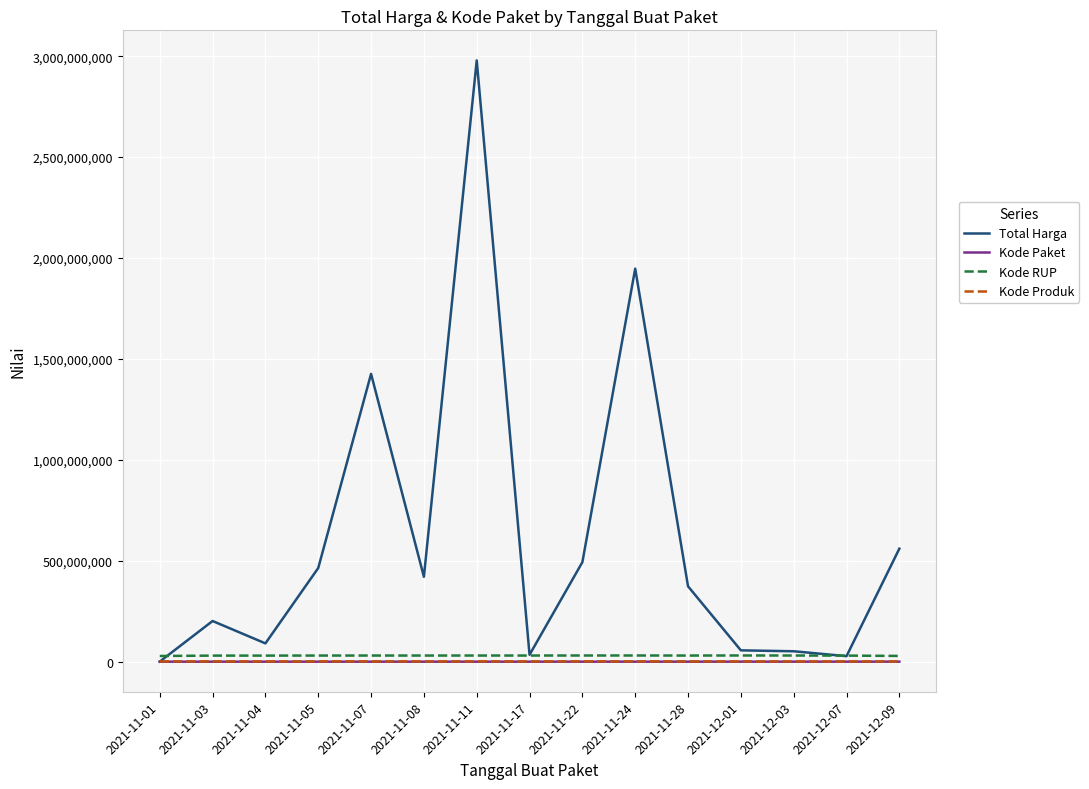

The Kode RUP series shows 30361227 at 2021-11-08. True or false?

True